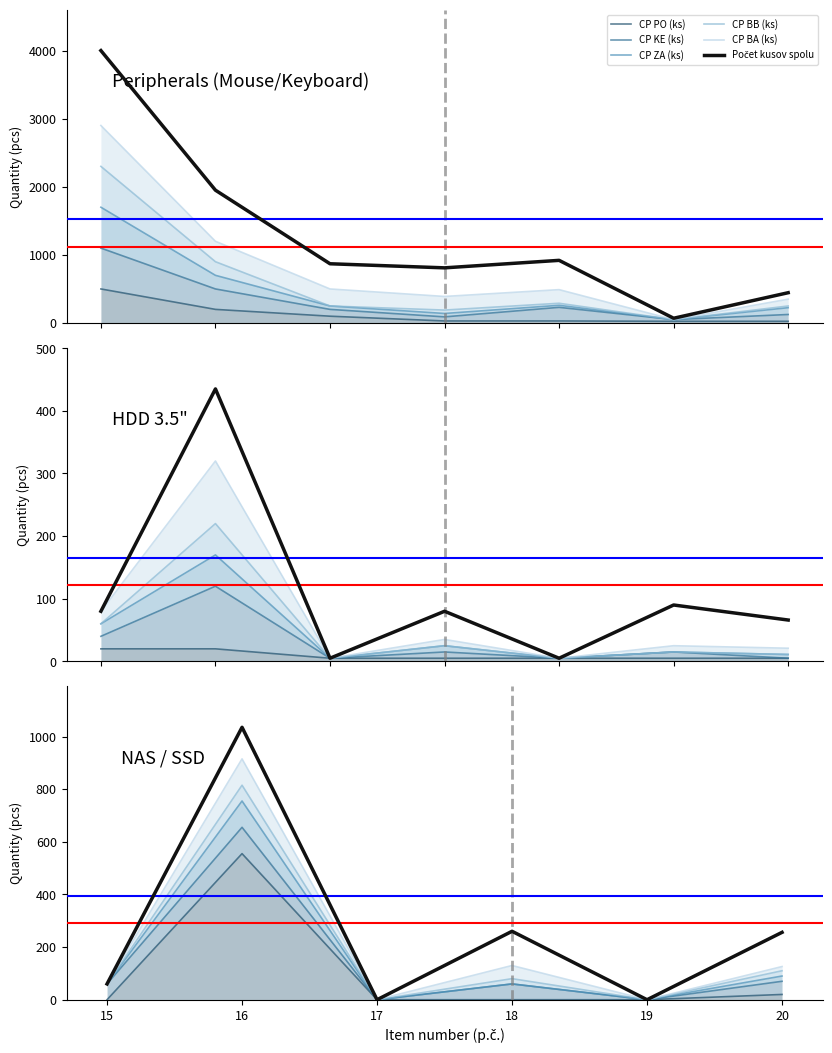

Which category has the highest value in the CP PO (ks) series?

16